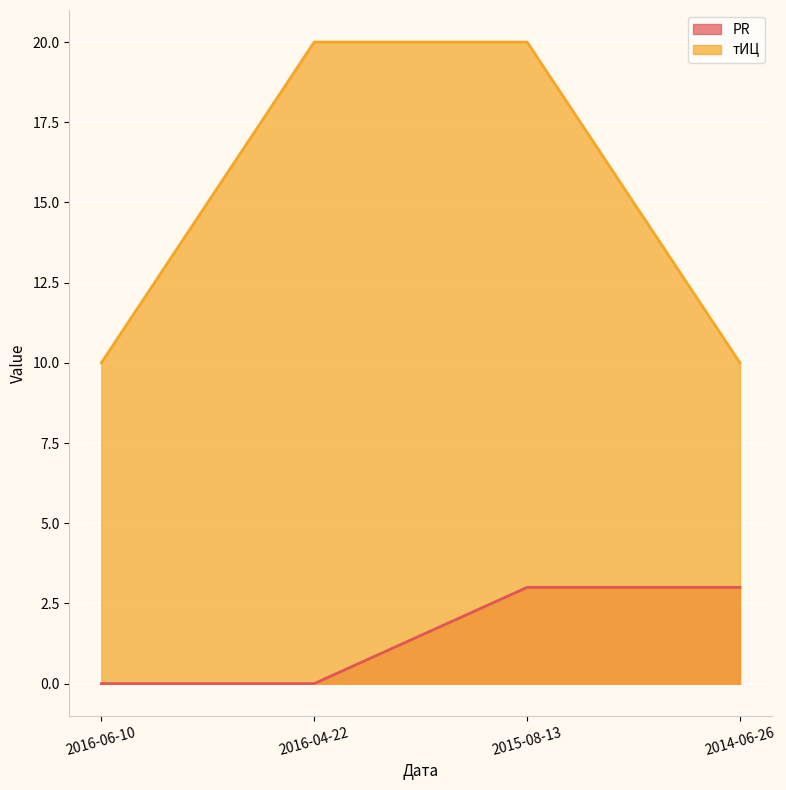

What is the value of the PR point at the 4th from the left?

3